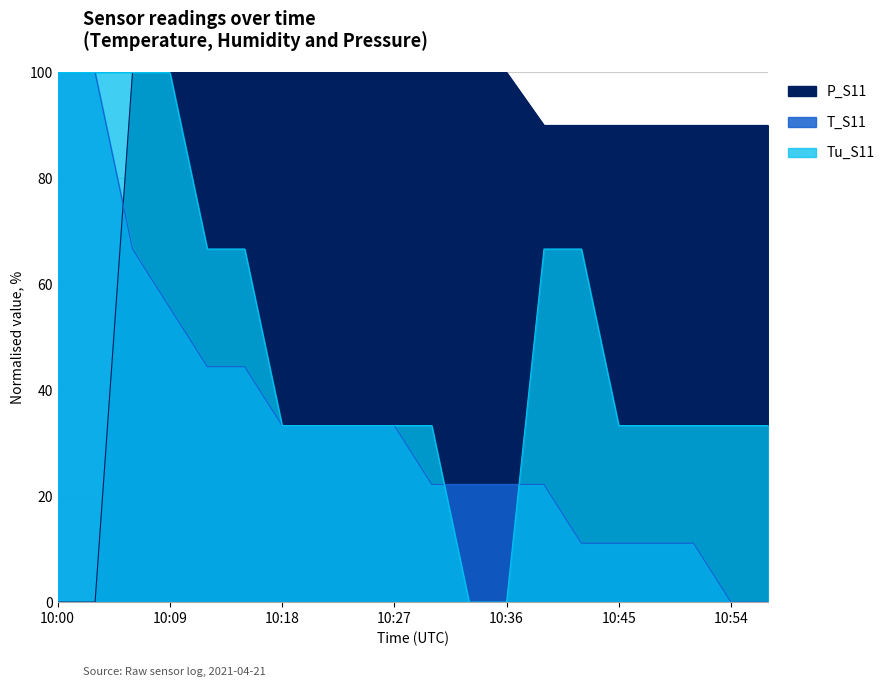

What are all the series names shown in the legend?

T_S11, Tu_S11, P_S11